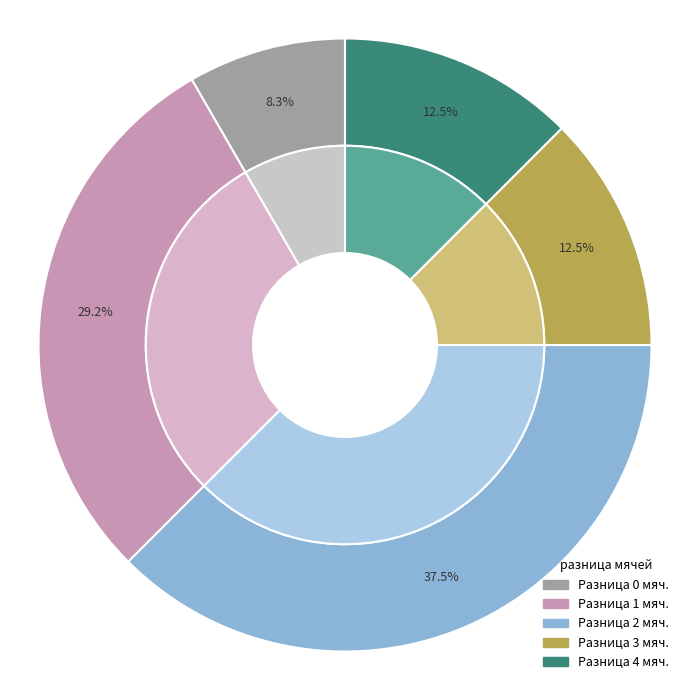

How many segments does this pie chart have?

5